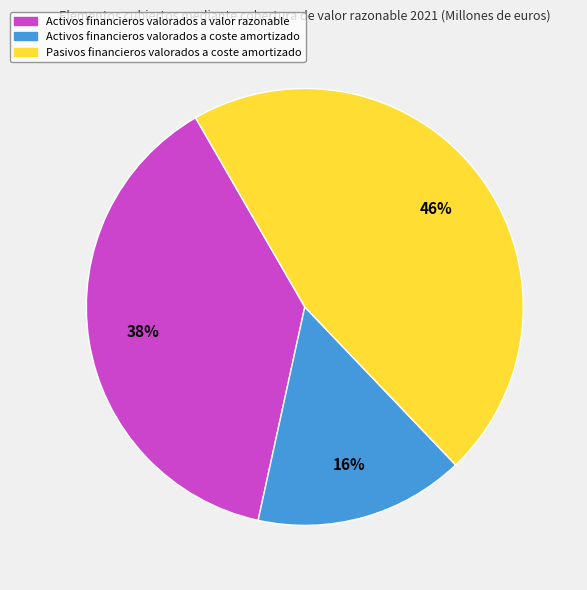

To the nearest percent, what is the combined percentage of Activos financieros valorados a valor razonable and Activos financieros valorados a coste amortizado?

54%